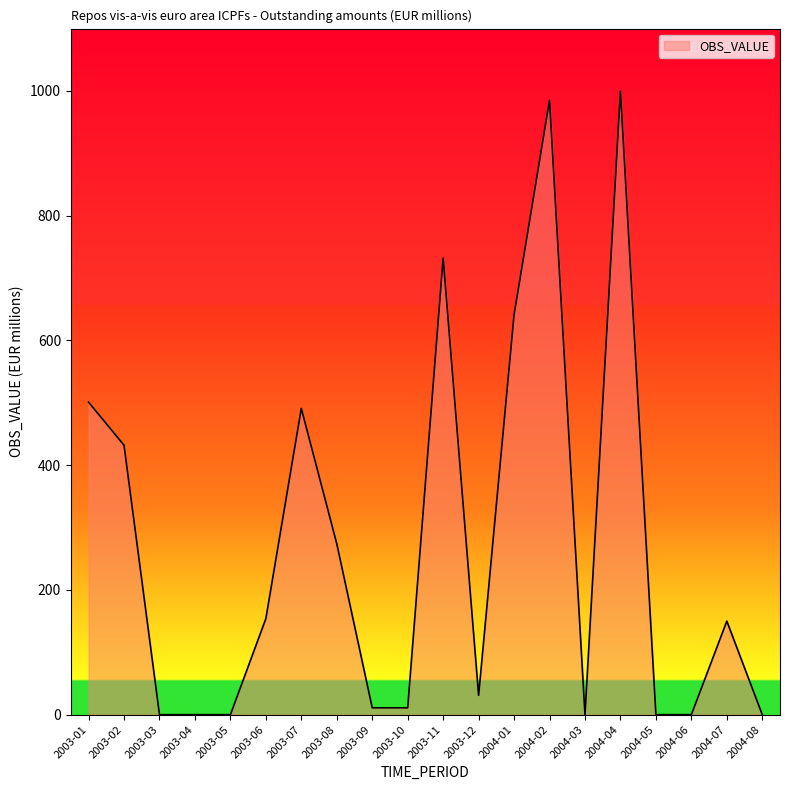

Which label corresponds to the largest value in the chart?

2004-04